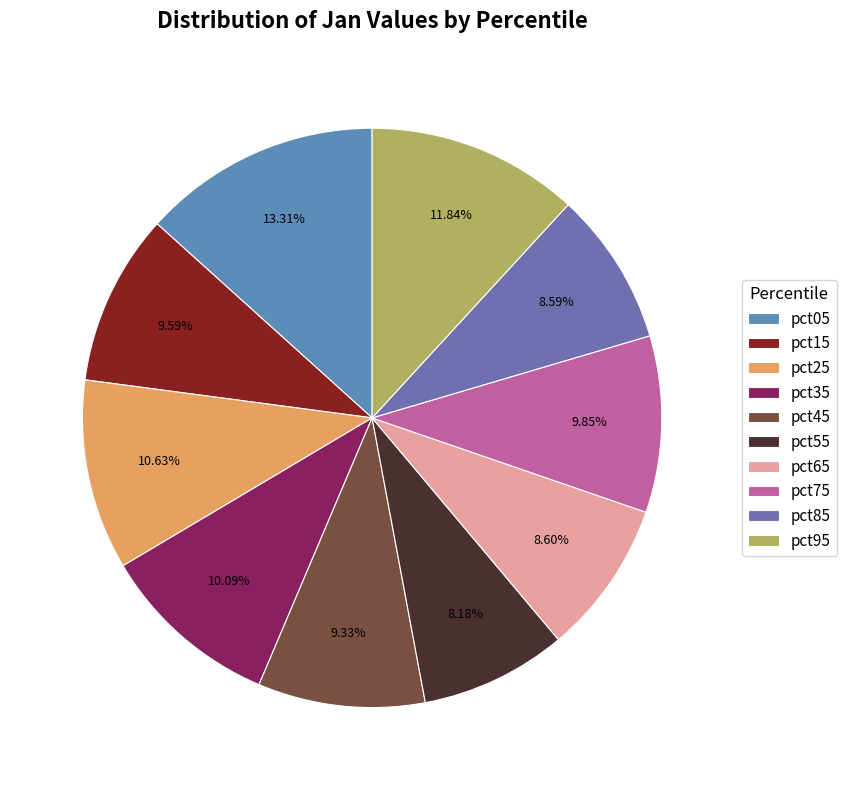

The pct95 slice represents 12% of the pie. True or false?

True